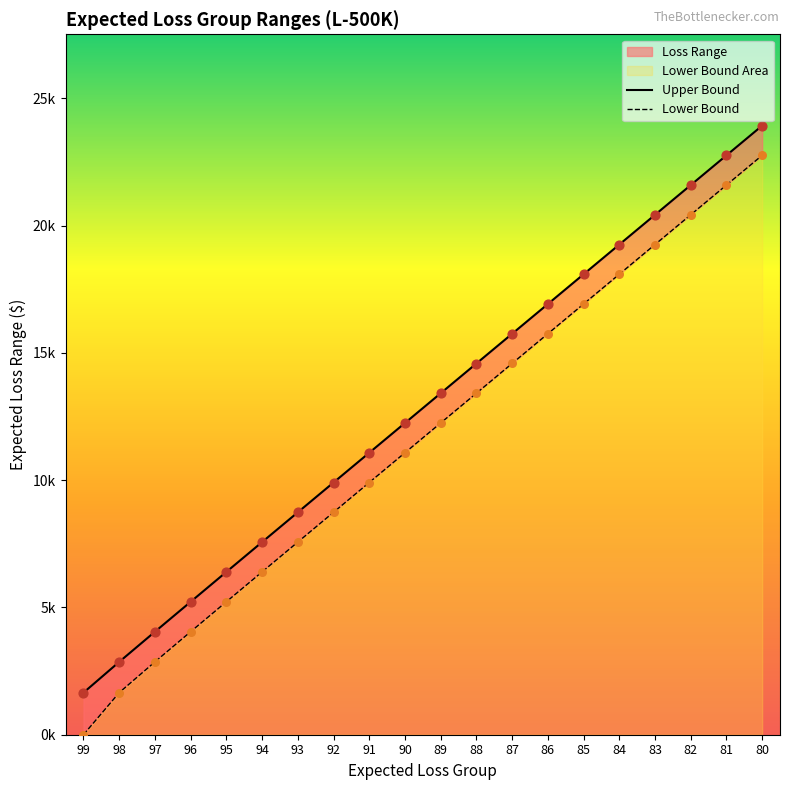

What is the total value across all series at 95?

11619